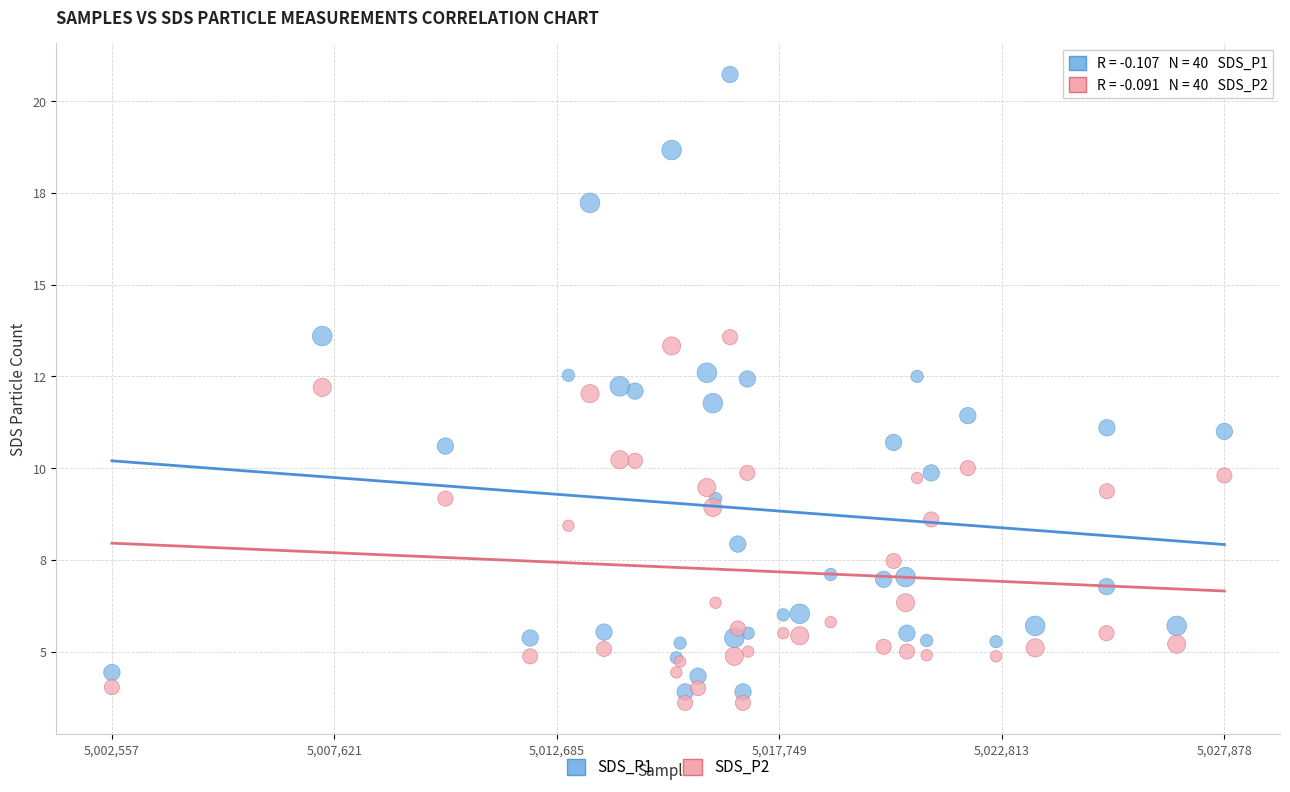

Which series reaches the maximum Y coordinate?

SDS_P1